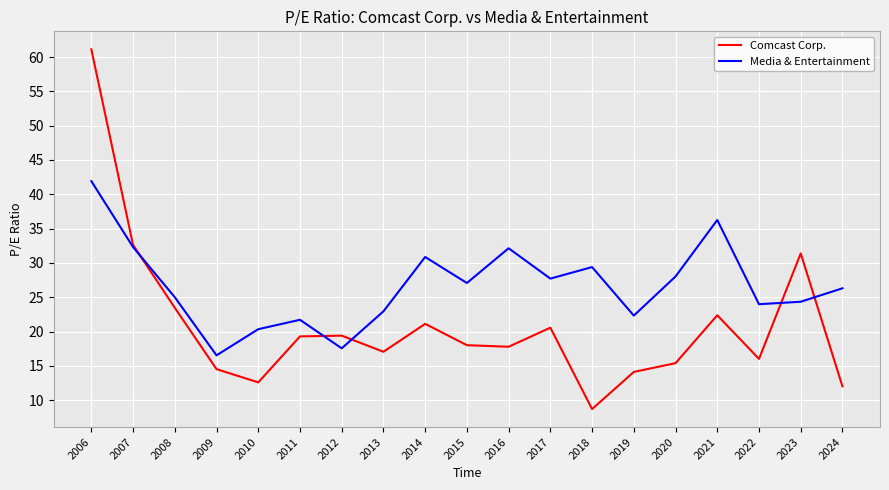

Is this an area chart (filled region under the line)?

No